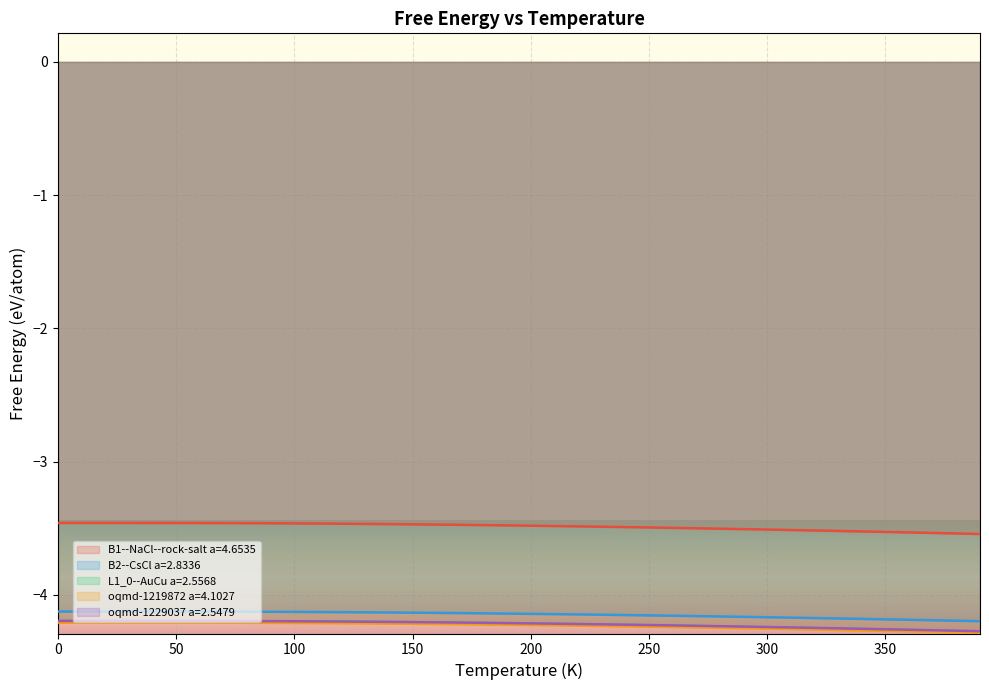

Reading left to right, list all the values displayed in this chart.

B1--NaCl--rock-salt a=4.6535: 0=-3.5	10=-3.5	20=-3.5	30=-3.5	40=-3.5	50=-3.5	60=-3.5	70=-3.5	80=-3.5	90=-3.5	100=-3.5	110=-3.5	120=-3.5	130=-3.5	140=-3.5	150=-3.5	160=-3.5	170=-3.5	180=-3.5	190=-3.5	200=-3.5	210=-3.5	220=-3.5	230=-3.5	240=-3.5	250=-3.5	260=-3.5	270=-3.5	280=-3.5	290=-3.5	300=-3.5	310=-3.5	320=-3.5	330=-3.5	340=-3.5	350=-3.5	360=-3.5	370=-3.5	380=-3.5	390=-3.5
B2--CsCl a=2.8336: 0=-4.1	10=-4.1	20=-4.1	30=-4.1	40=-4.1	50=-4.1	60=-4.1	70=-4.1	80=-4.1	90=-4.1	100=-4.1	110=-4.1	120=-4.1	130=-4.1	140=-4.1	150=-4.1	160=-4.1	170=-4.1	180=-4.1	190=-4.1	200=-4.1	210=-4.1	220=-4.1	230=-4.2	240=-4.2	250=-4.2	260=-4.2	270=-4.2	280=-4.2	290=-4.2	300=-4.2	310=-4.2	320=-4.2	330=-4.2	340=-4.2	350=-4.2	360=-4.2	370=-4.2	380=-4.2	390=-4.2
L1_0--AuCu a=2.5568: 0=-4.2	10=-4.2	20=-4.2	30=-4.2	40=-4.2	50=-4.2	60=-4.2	70=-4.2	80=-4.2	90=-4.2	100=-4.2	110=-4.2	120=-4.2	130=-4.2	140=-4.2	150=-4.2	160=-4.2	170=-4.2	180=-4.2	190=-4.2	200=-4.2	210=-4.2	220=-4.2	230=-4.2	240=-4.2	250=-4.2	260=-4.2	270=-4.2	280=-4.2	290=-4.2	300=-4.2	310=-4.2	320=-4.3	330=-4.3	340=-4.3	350=-4.3	360=-4.3	370=-4.3	380=-4.3	390=-4.3
oqmd-1219872 a=4.1027: 0=-4.2	10=-4.2	20=-4.2	30=-4.2	40=-4.2	50=-4.2	60=-4.2	70=-4.2	80=-4.2	90=-4.2	100=-4.2	110=-4.2	120=-4.2	130=-4.2	140=-4.2	150=-4.2	160=-4.2	170=-4.2	180=-4.2	190=-4.2	200=-4.2	210=-4.2	220=-4.2	230=-4.2	240=-4.2	250=-4.2	260=-4.2	270=-4.2	280=-4.2	290=-4.3	300=-4.3	310=-4.3	320=-4.3	330=-4.3	340=-4.3	350=-4.3	360=-4.3	370=-4.3	380=-4.3	390=-4.3
oqmd-1229037 a=2.5479: 0=-4.2	10=-4.2	20=-4.2	30=-4.2	40=-4.2	50=-4.2	60=-4.2	70=-4.2	80=-4.2	90=-4.2	100=-4.2	110=-4.2	120=-4.2	130=-4.2	140=-4.2	150=-4.2	160=-4.2	170=-4.2	180=-4.2	190=-4.2	200=-4.2	210=-4.2	220=-4.2	230=-4.2	240=-4.2	250=-4.2	260=-4.2	270=-4.2	280=-4.2	290=-4.2	300=-4.2	310=-4.2	320=-4.2	330=-4.3	340=-4.3	350=-4.3	360=-4.3	370=-4.3	380=-4.3	390=-4.3